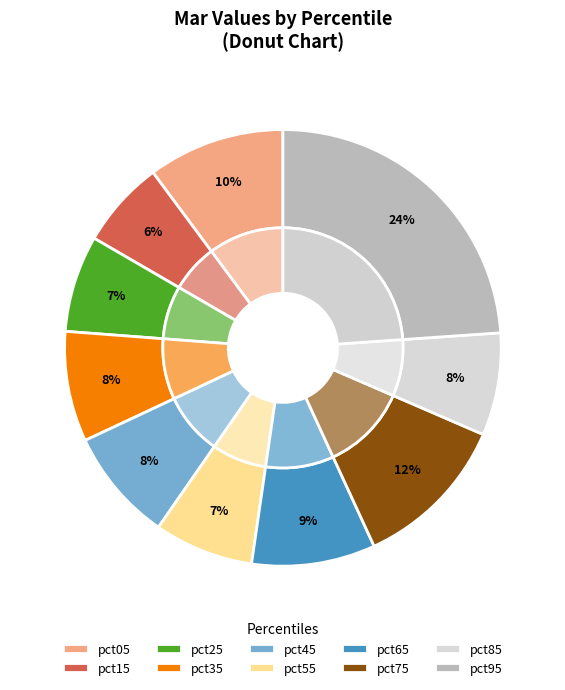

True or false: pct55 accounts for 7% of the total.

True